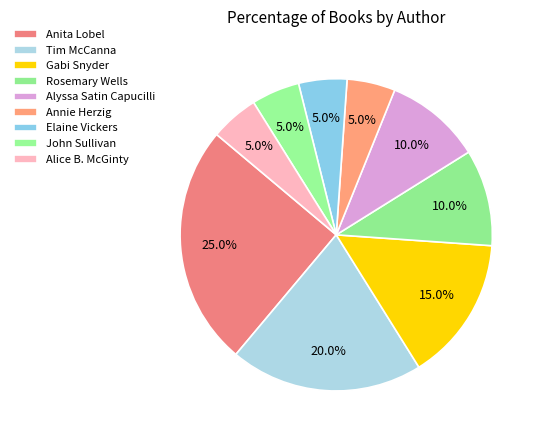

Count the number of slices in the pie.

9